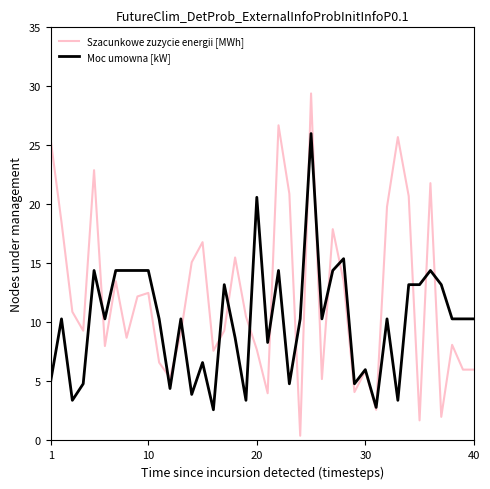

Rank the series by their maximum value, from highest to lowest.

Szacunkowe zuzycie energii [MWh], Moc umowna [kW]